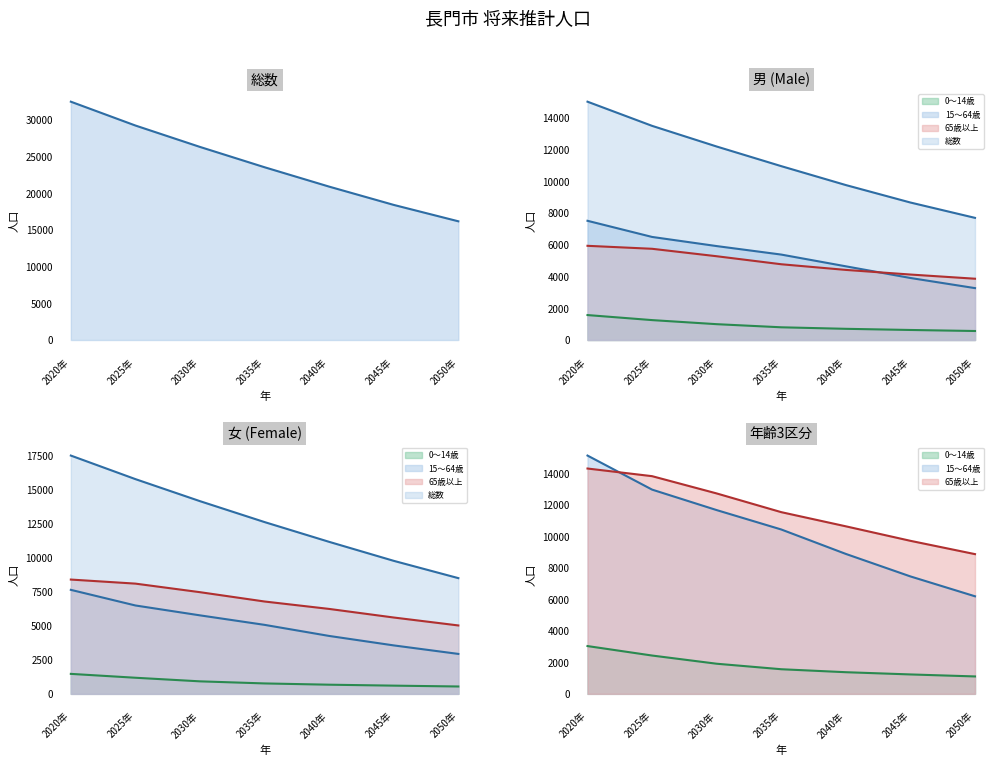

Is it true that 0～14歳 (line) equals 1377 at 2040年?

True